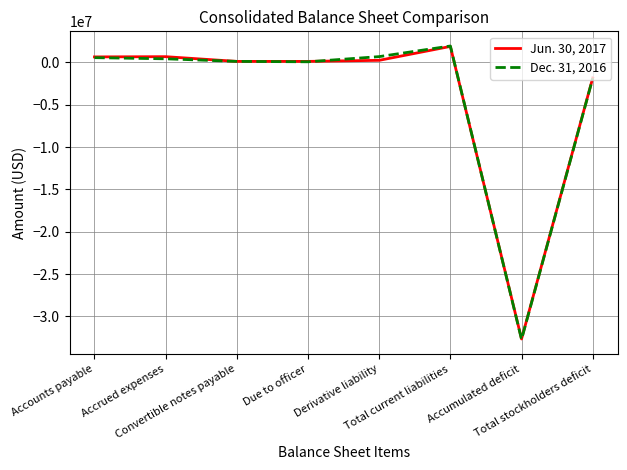

What is the maximum value shown in the chart?

1925697